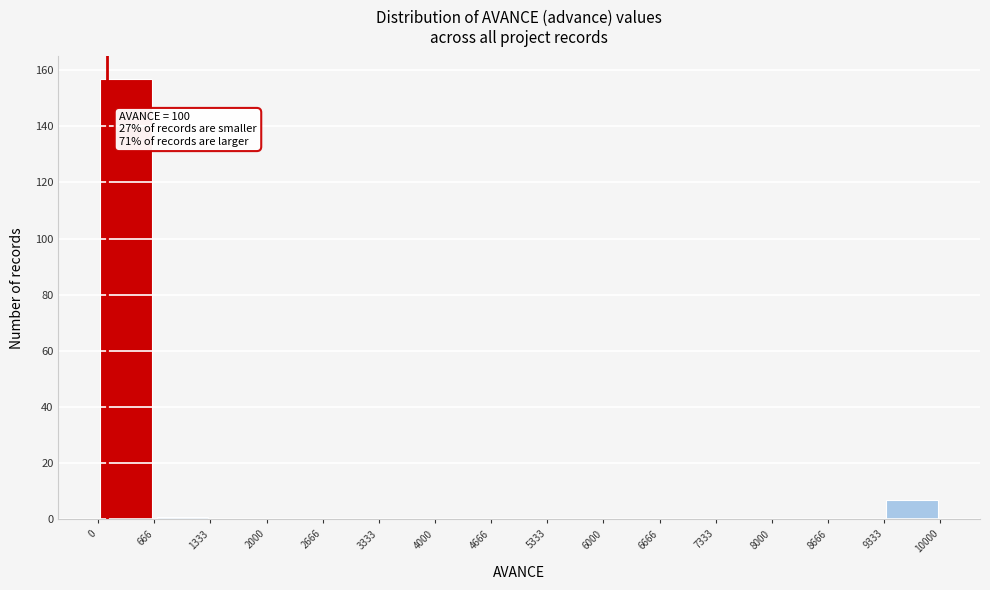

Which range on the x-axis has the tallest bar?

0 to 666